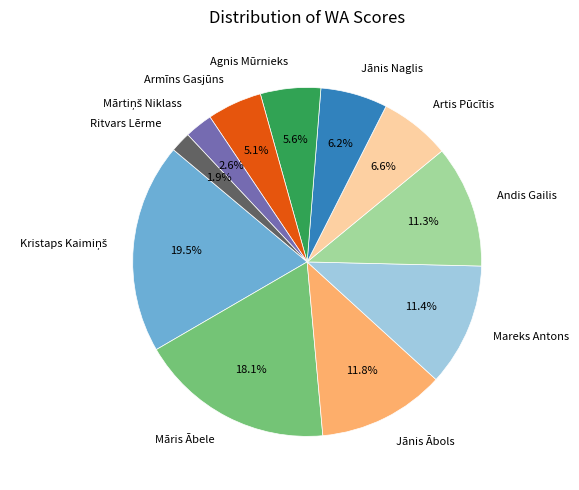

Combined, do Ritvars Lērme and Jānis Ābols account for over 50%?

No